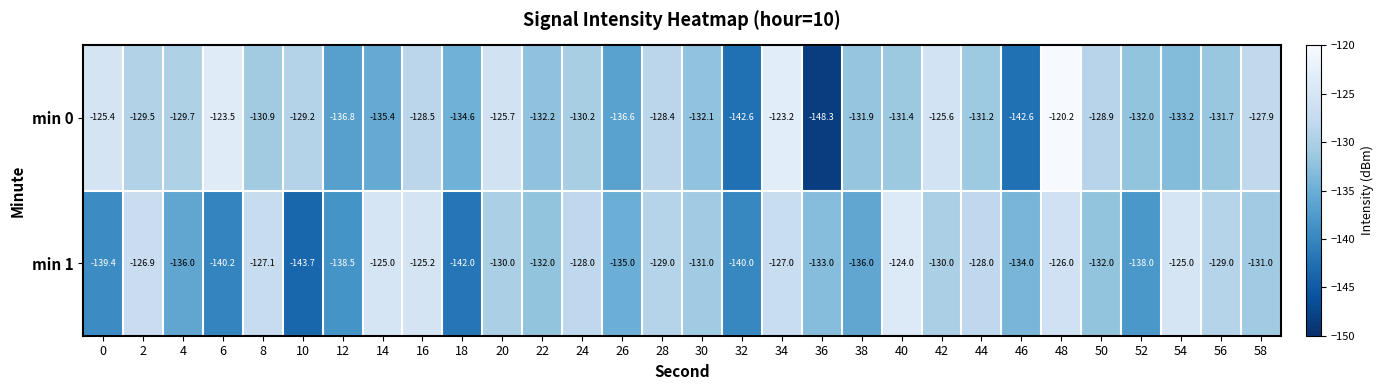

What is the difference between the maximum and second lowest values in the min 0 series?

22.4